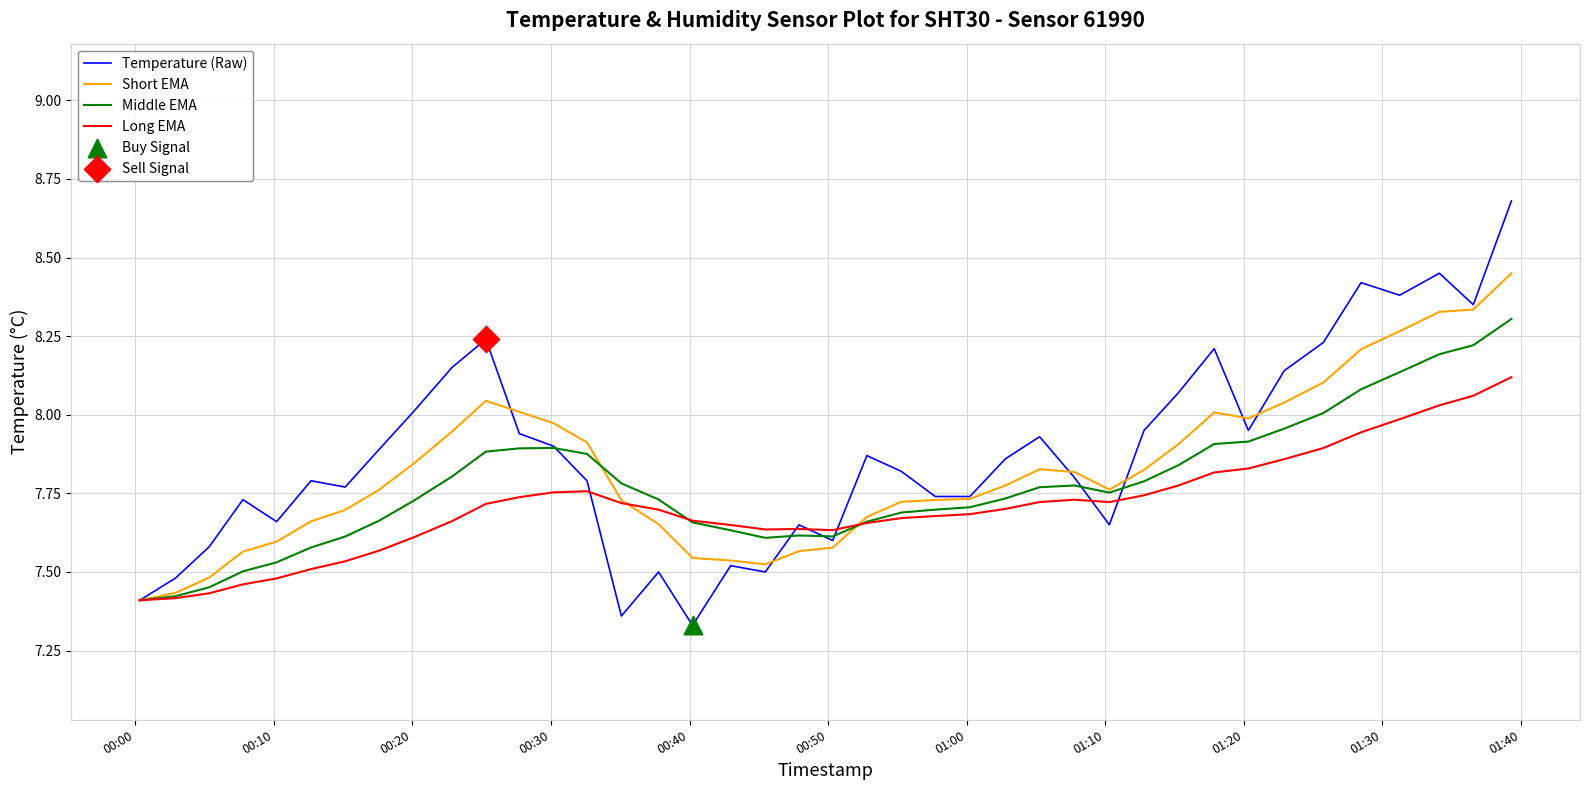

Rank the series by their maximum value, from lowest to highest.

Long EMA, Middle EMA, Short EMA, Temperature (Raw)